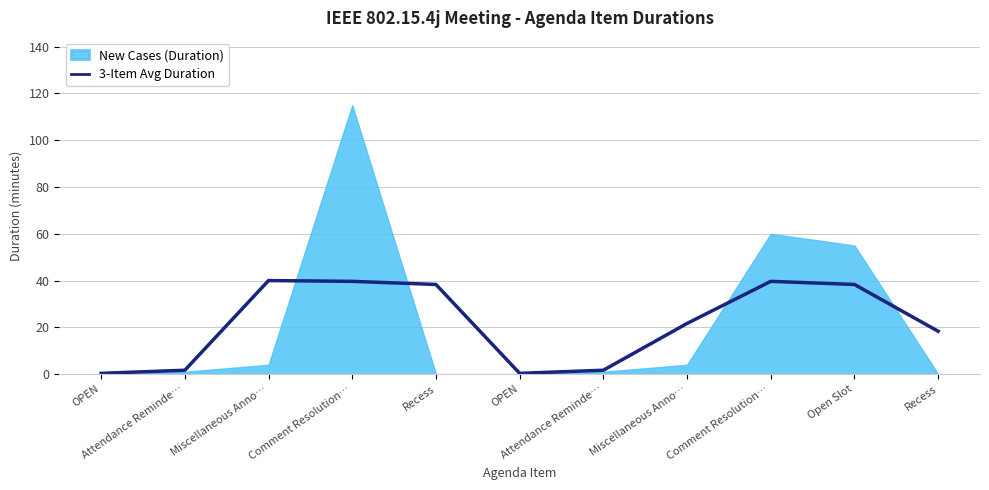

Approximately how many times larger is the value at Open Slot compared to Recess?

1.0